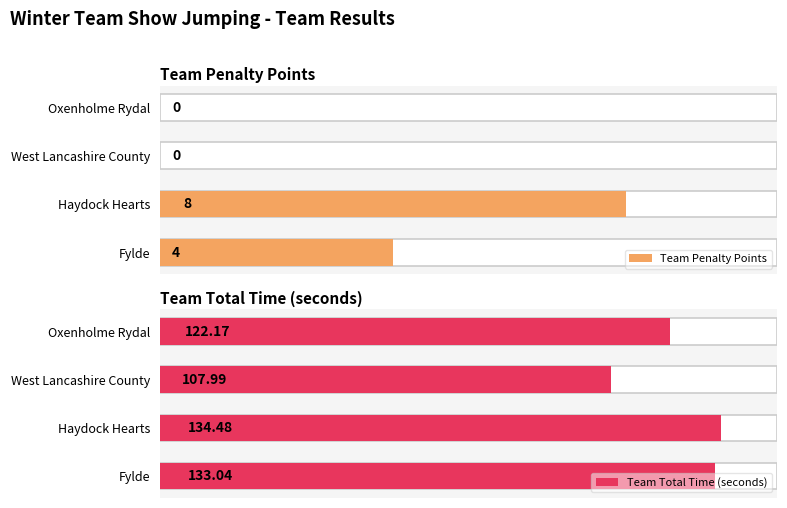

Which category has the lowest value in the Team Total Time (seconds) series?

West Lancashire County